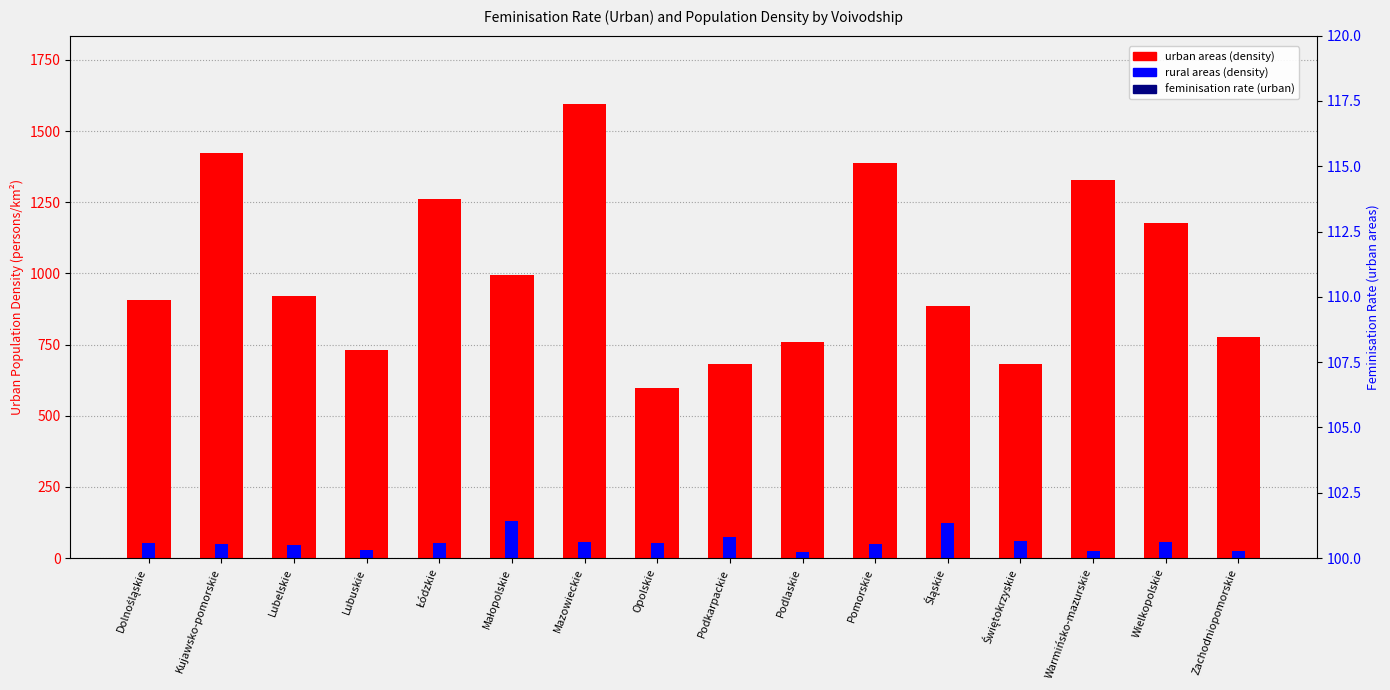

What is the maximum value shown in the chart?

1596